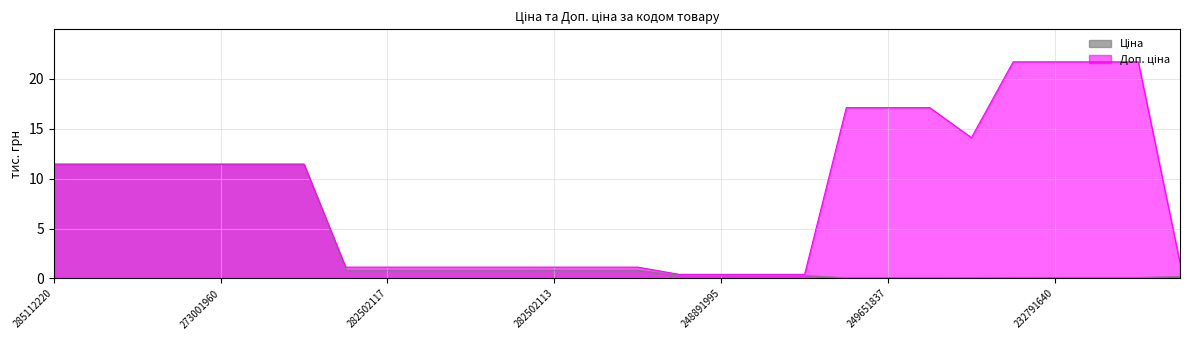

List the labels in order of Доп. ціна value, smallest first.

248891996, 248891995, 248891852, 248891849, 282502116, 282502117, 282502110, 282502115, 282502114, 282502113, 282502112, 282502111, 49491856, 285112220, 285112217, 285111961, 285111912, 273001960, 273001939, 273001918, 246571836, 249651838, 249651837, 249651836, 232791641, 232791640, 232791639, 232791638